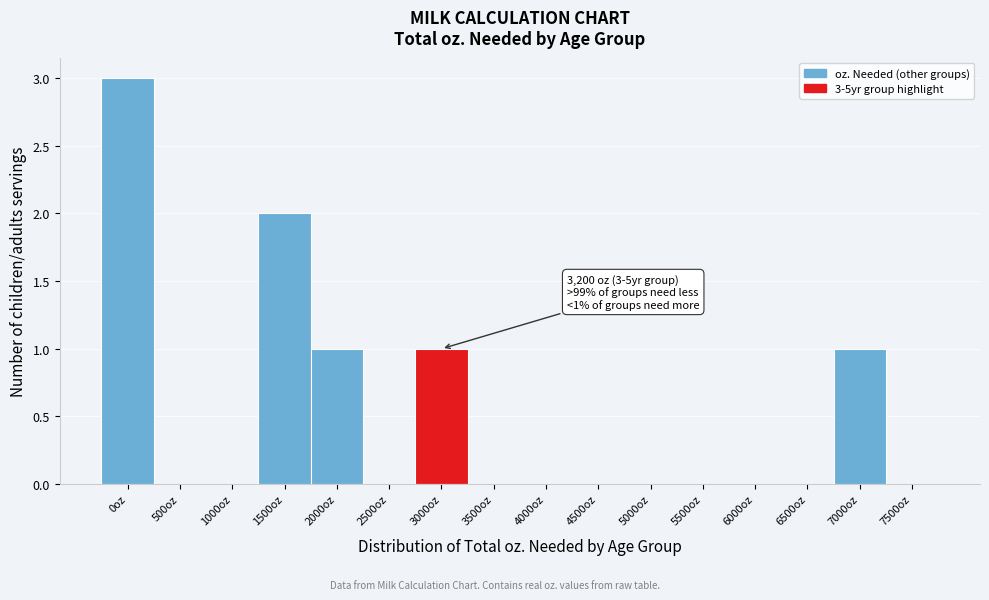

Reading left to right, list all the values displayed in this chart.

0oz=3	500oz=0	1000oz=0	1500oz=2	2000oz=1	2500oz=0	3000oz=1	3500oz=0	4000oz=0	4500oz=0	5000oz=0	5500oz=0	6000oz=0	6500oz=0	7000oz=1	7500oz=0